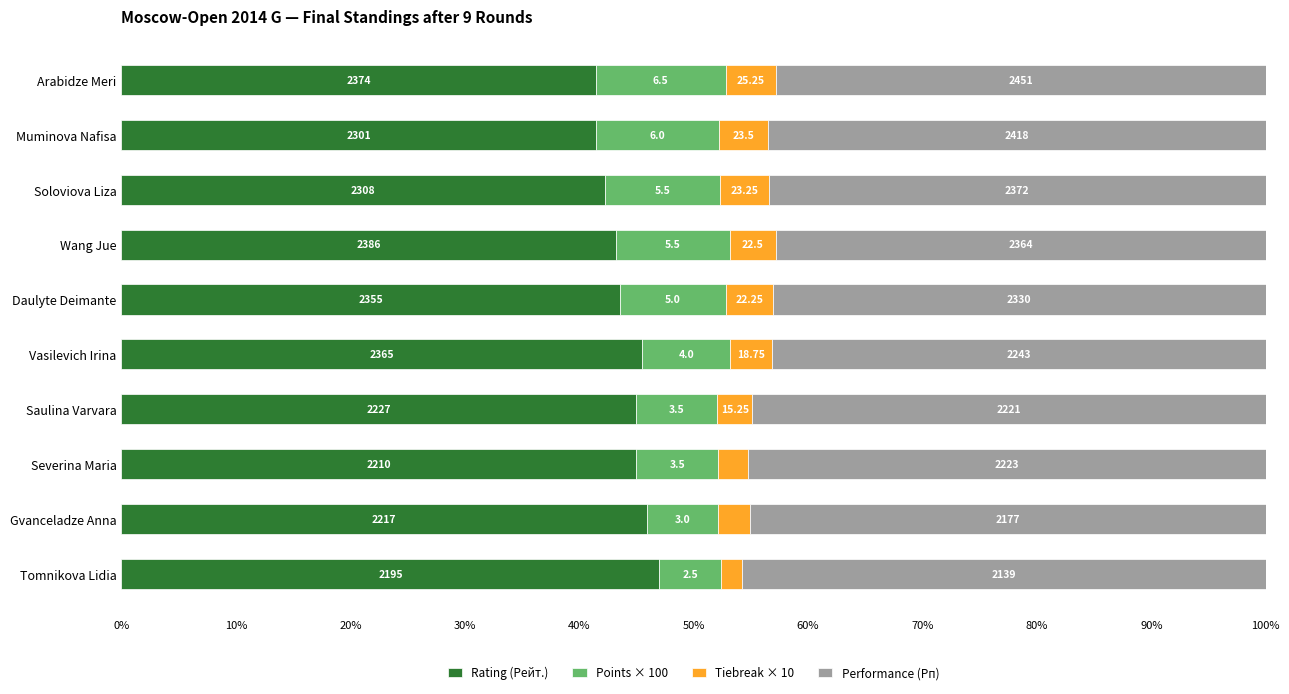

Reading right to left, list all the values displayed in this chart.

Rating (Рейт.): 47.0	45.9	45.0	45.0	45.5	43.6	43.2	42.3	41.4	41.4
Points × 100: 5.4	6.2	7.1	7.1	7.7	9.2	10.0	10.1	10.8	11.3
Tiebreak × 10: 1.8	2.8	2.6	3.1	3.6	4.1	4.1	4.3	4.2	4.4
Performance (Рп): 45.8	45.1	45.3	44.9	43.2	43.1	42.8	43.4	43.5	42.8